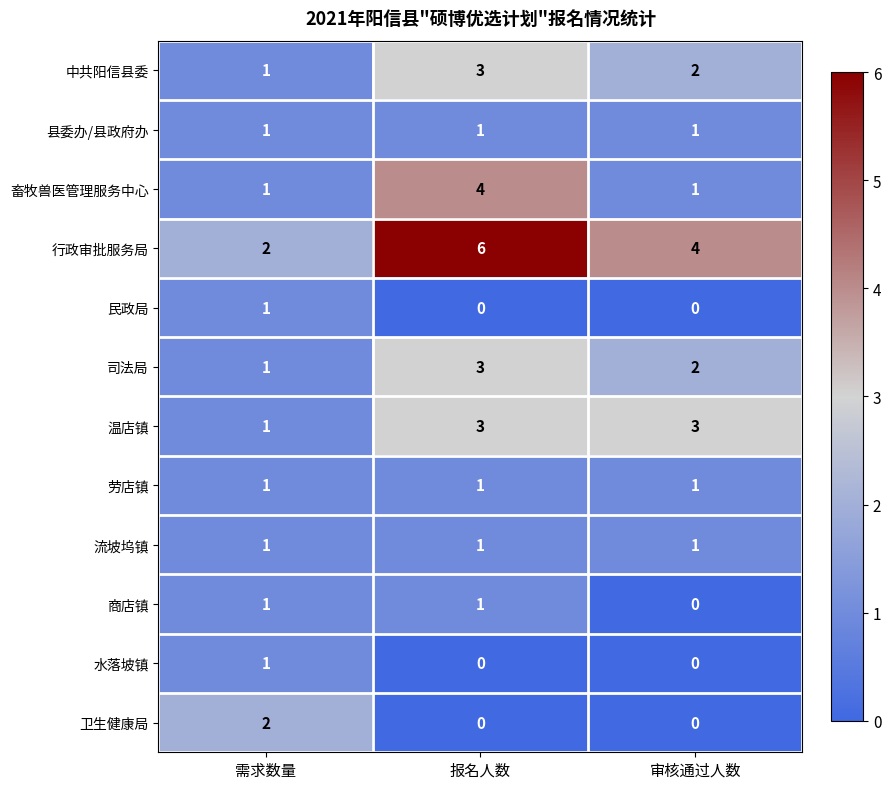

What is the total value across all series at 审核通过人数?

15